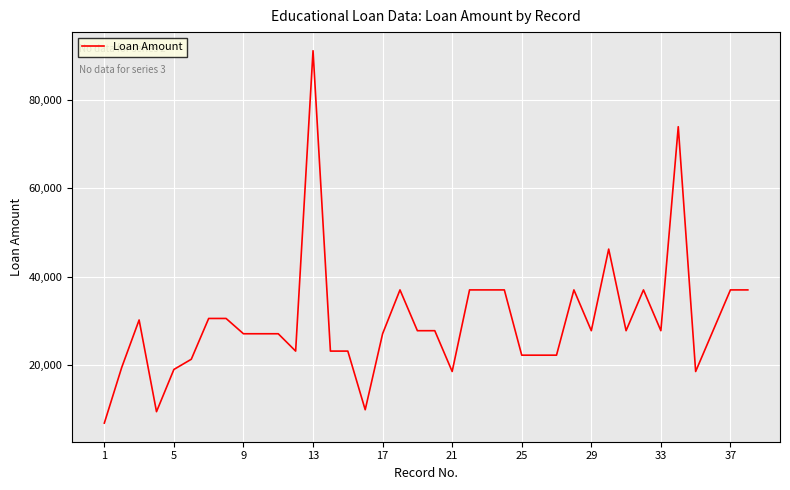

Is it true that the value at 33 is 49618?

False